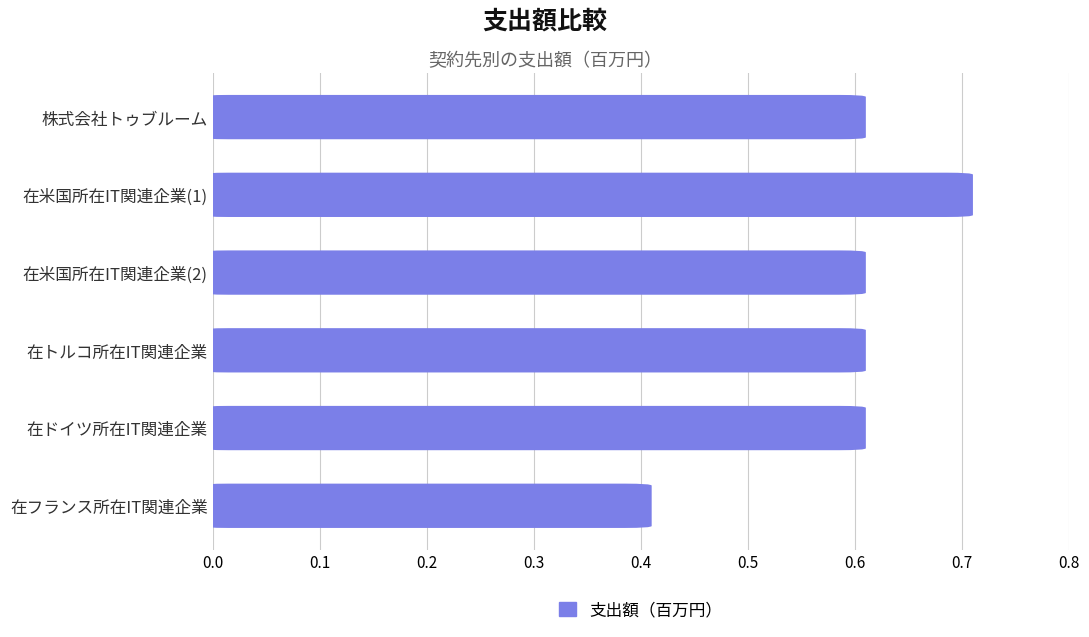

What is the value of the 2nd bar from the left?

0.7